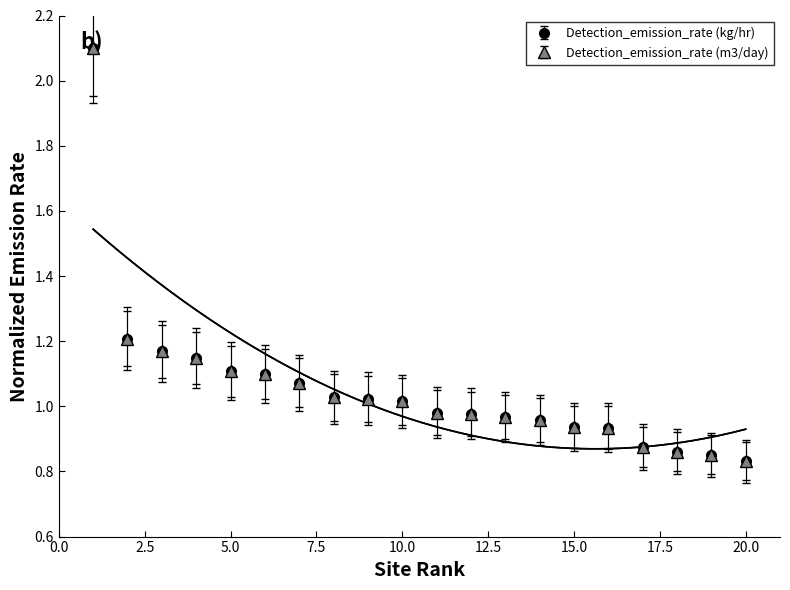

What is the sum of all Detection_emission_rate (m3/day) values?

21.1